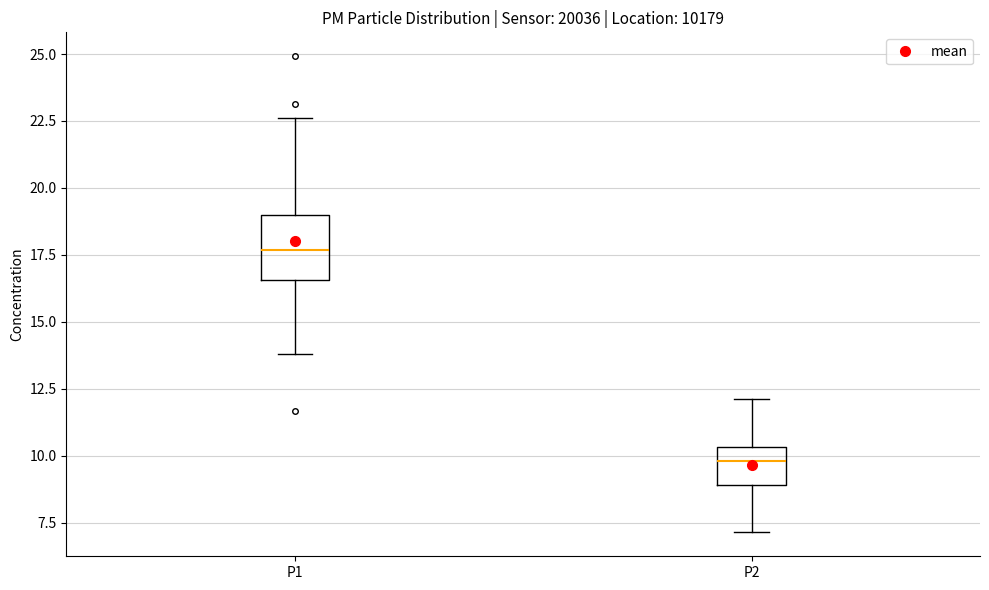

Reading left to right, read every box against the y-axis: the position of its median line, the range the box covers, and the ends of its whiskers. The values are not printed on the chart, so give them approximately, as read against the axis.

P1: median 17.5, box 16.5 to 19.0, whiskers 14.0 to 22.5
P2: median 10.0, box 9.0 to 10.5, whiskers 7.0 to 12.0